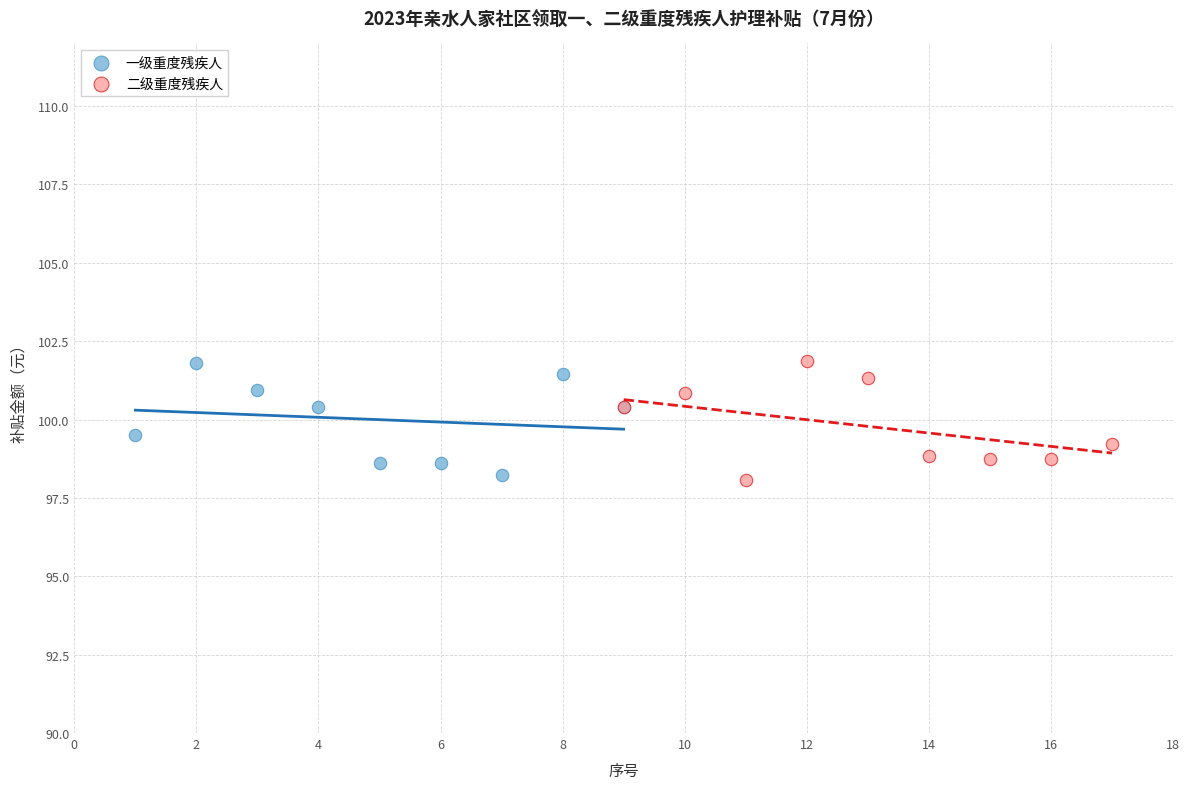

What are all the series names shown in the legend?

一级重度残疾人, 二级重度残疾人